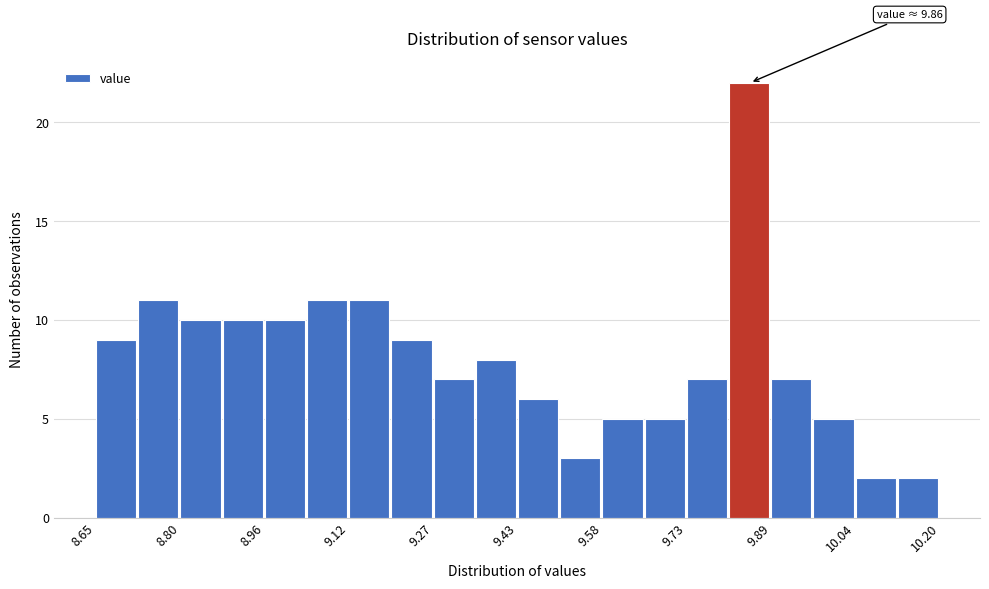

Read against the x-axis, roughly where is the centre of the tallest bar?

9.84